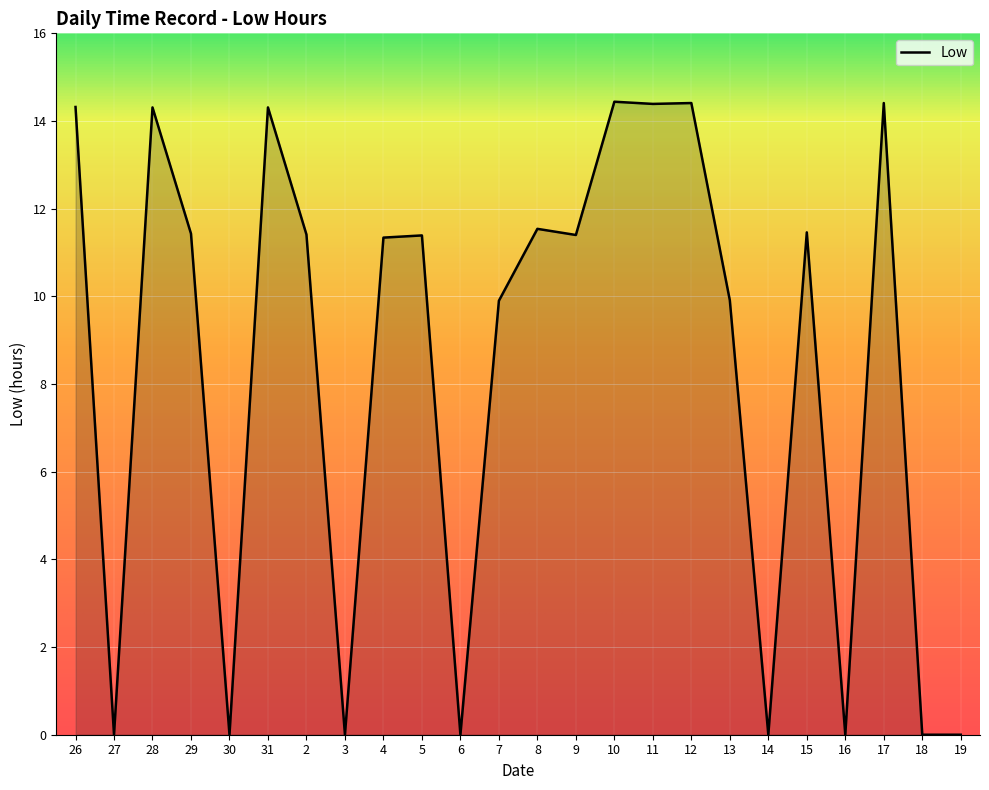

How many categories are shown in the chart?

24